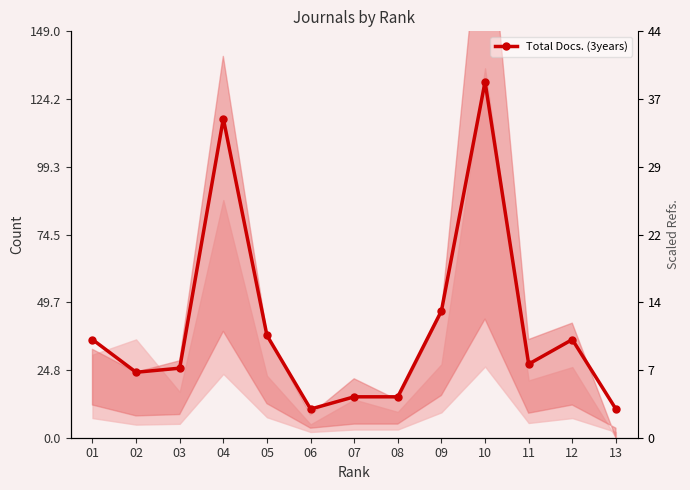

How many interior local valleys (lower than both neighbors) does the data have?

3